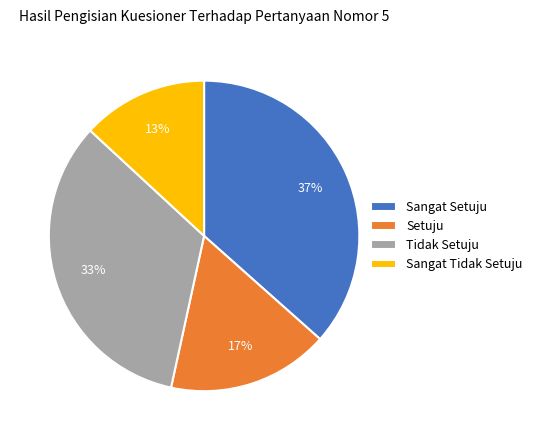

Does Tidak Setuju represent more than half of the total?

No